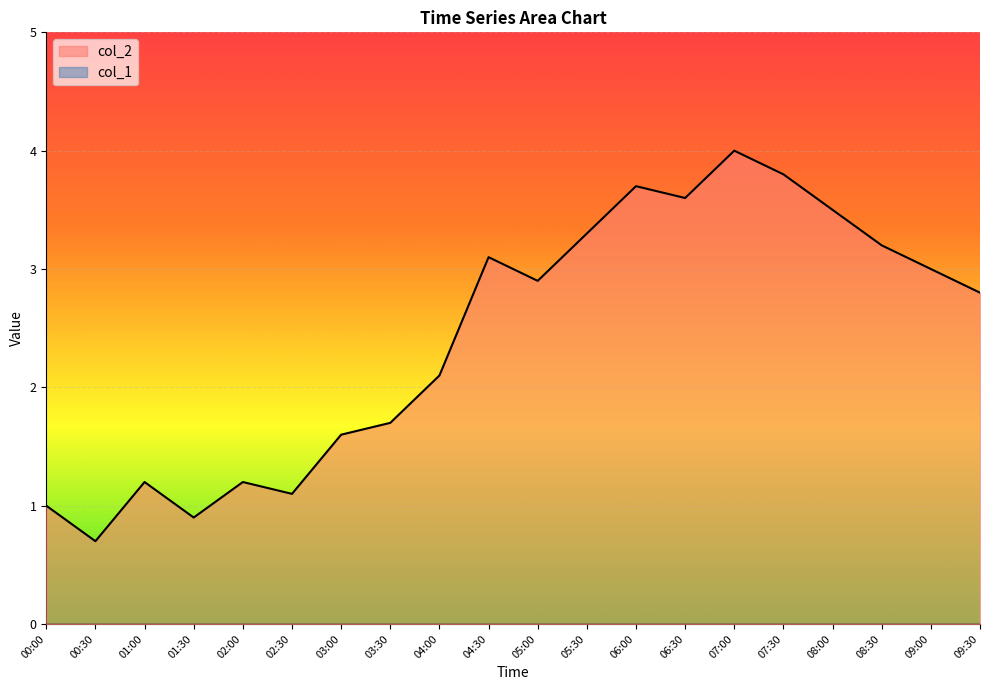

List the labels in order of value, largest first.

07:00, 07:30, 06:00, 06:30, 08:00, 05:30, 08:30, 04:30, 09:00, 05:00, 09:30, 04:00, 03:30, 03:00, 01:00, 02:00, 02:30, 00:00, 01:30, 00:30